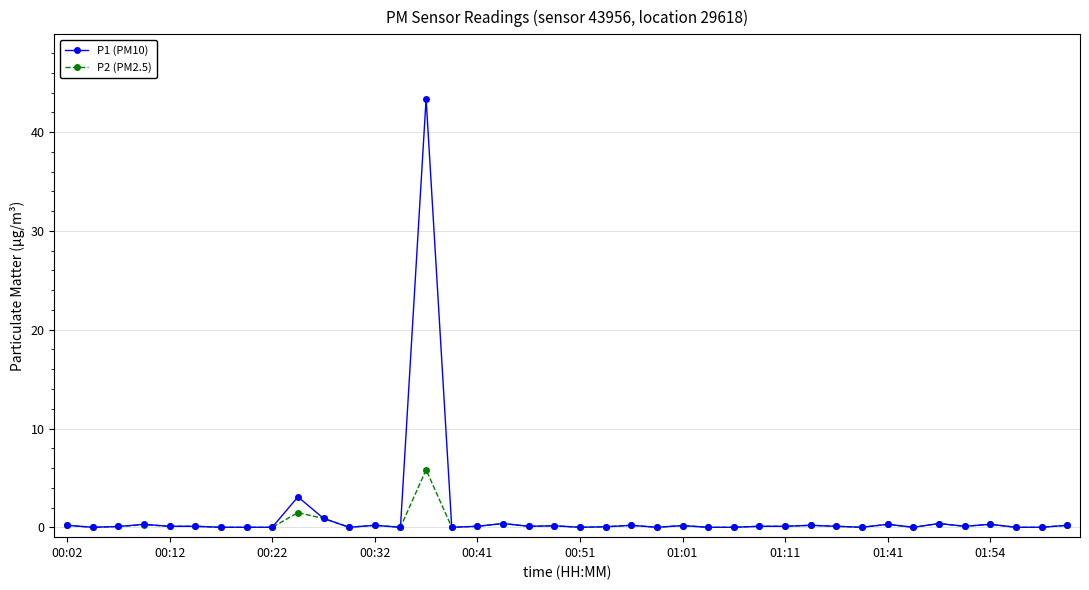

Does the chart display data point markers on the line(s)?

Yes